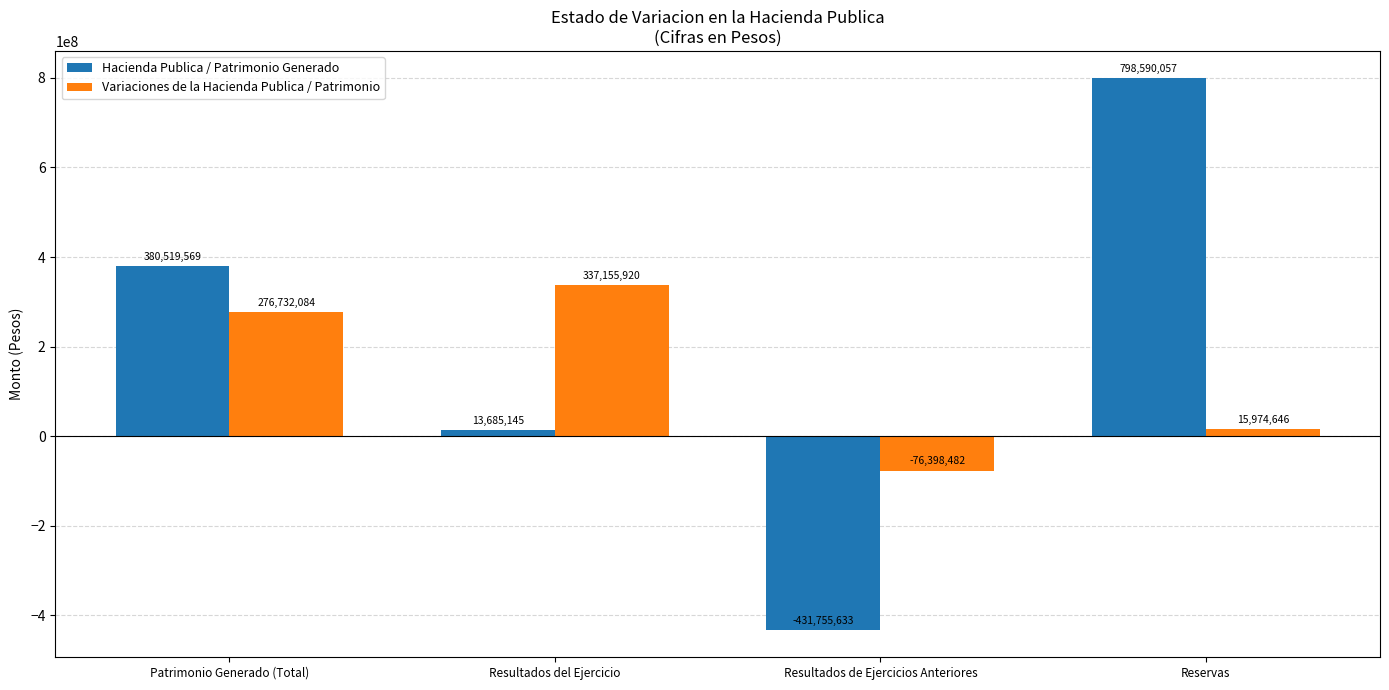

Reading right to left, transcribe all the data shown in this chart.

Hacienda Publica / Patrimonio Generado: 798590057	-431755633	13685145	380519569
Variaciones de la Hacienda Publica / Patrimonio: 15974646	-76398482	337155920	276732084